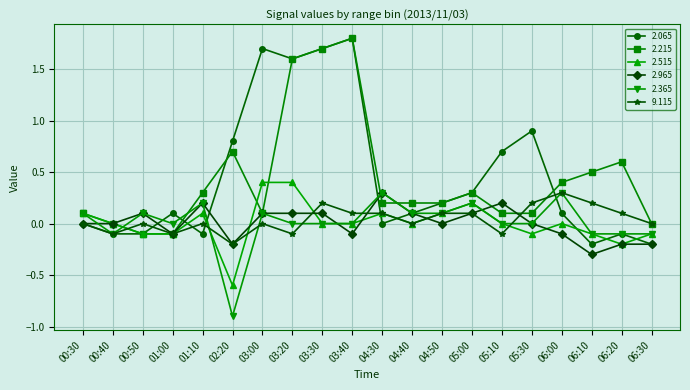

What is the maximum value for 2.365?

0.3